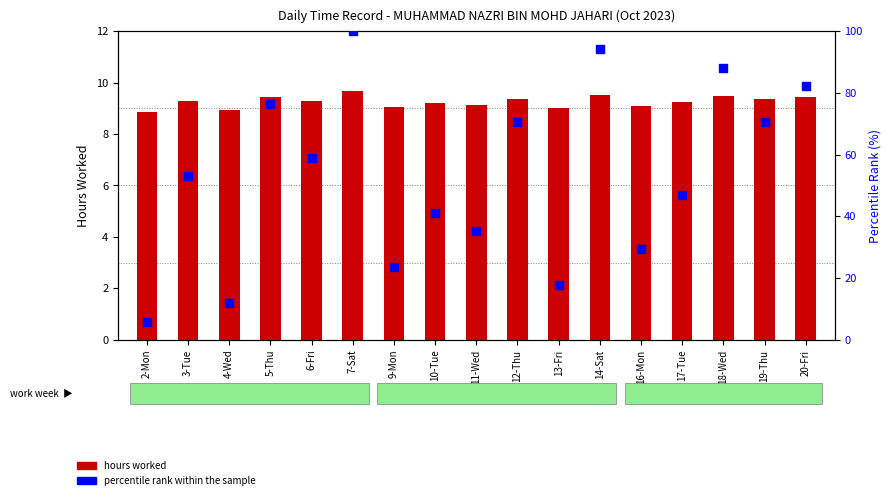

Which series reaches the maximum Y coordinate?

percentile rank within the sample